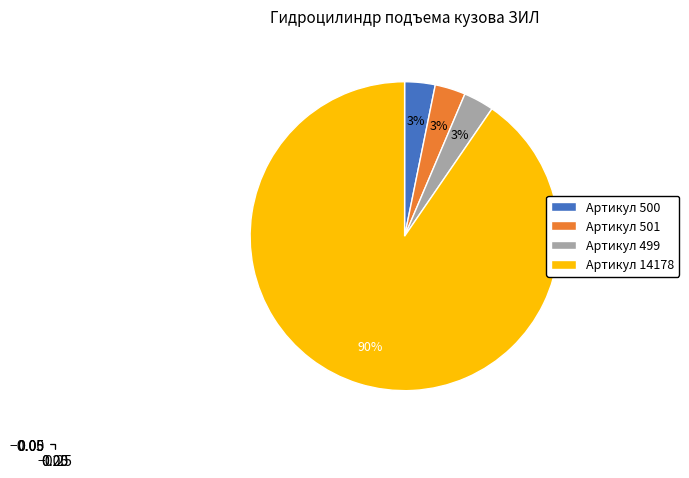

Is it true that Артикул 499 is 14% of the pie?

False